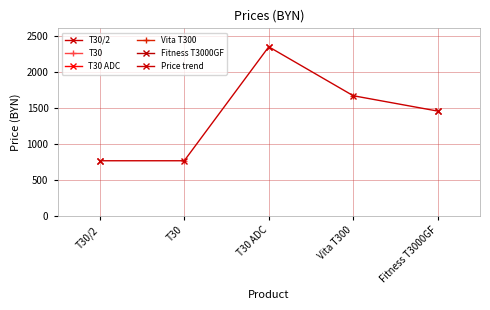

What is the average value?

1397